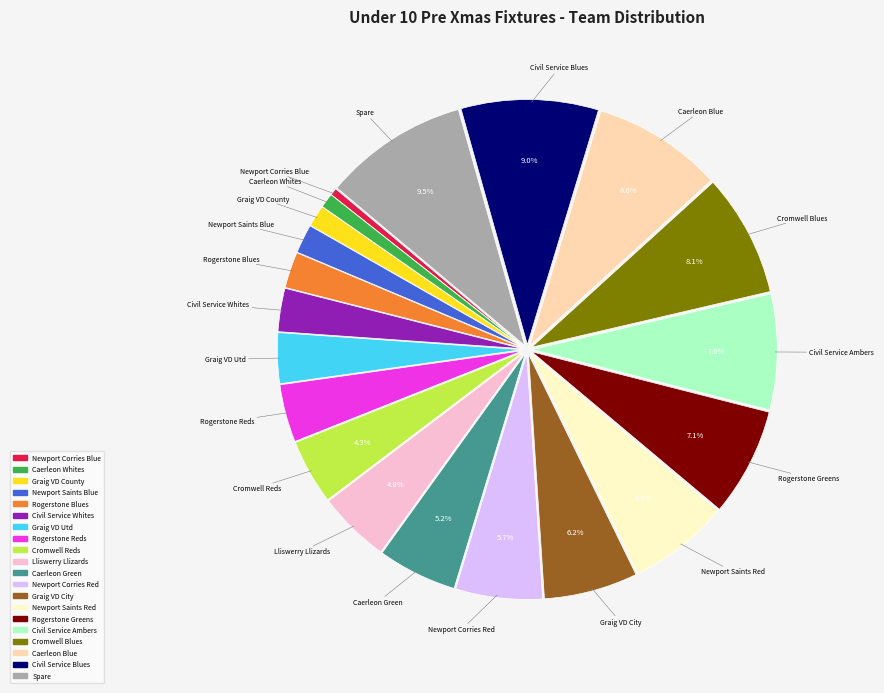

Is Cromwell Reds the majority of the pie?

No